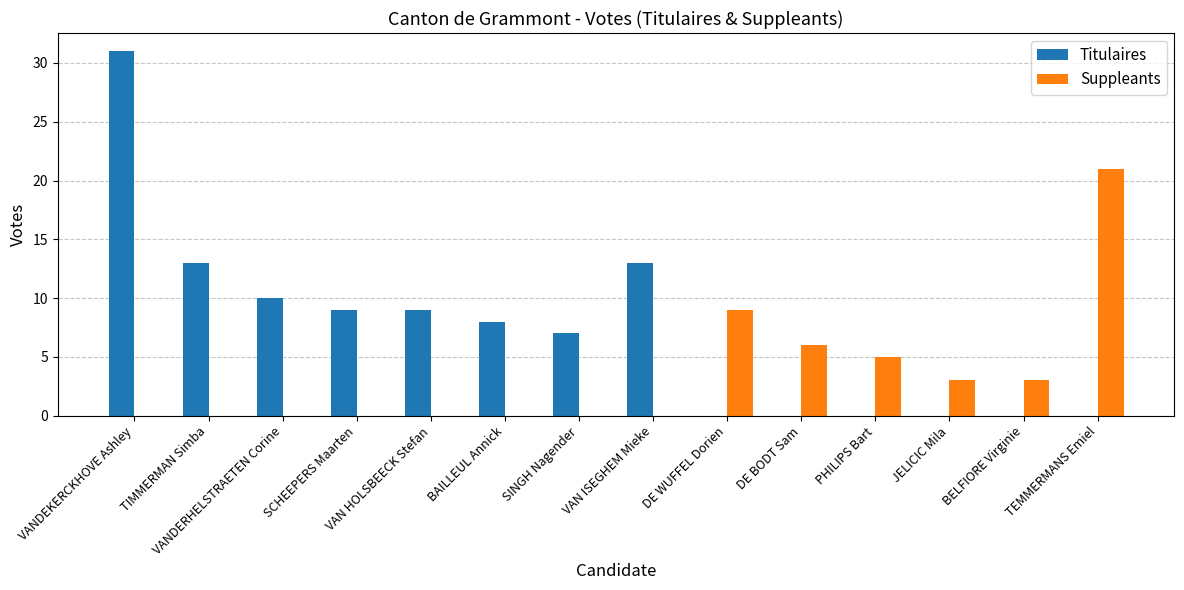

What is the average value of the Titulaires series?

7